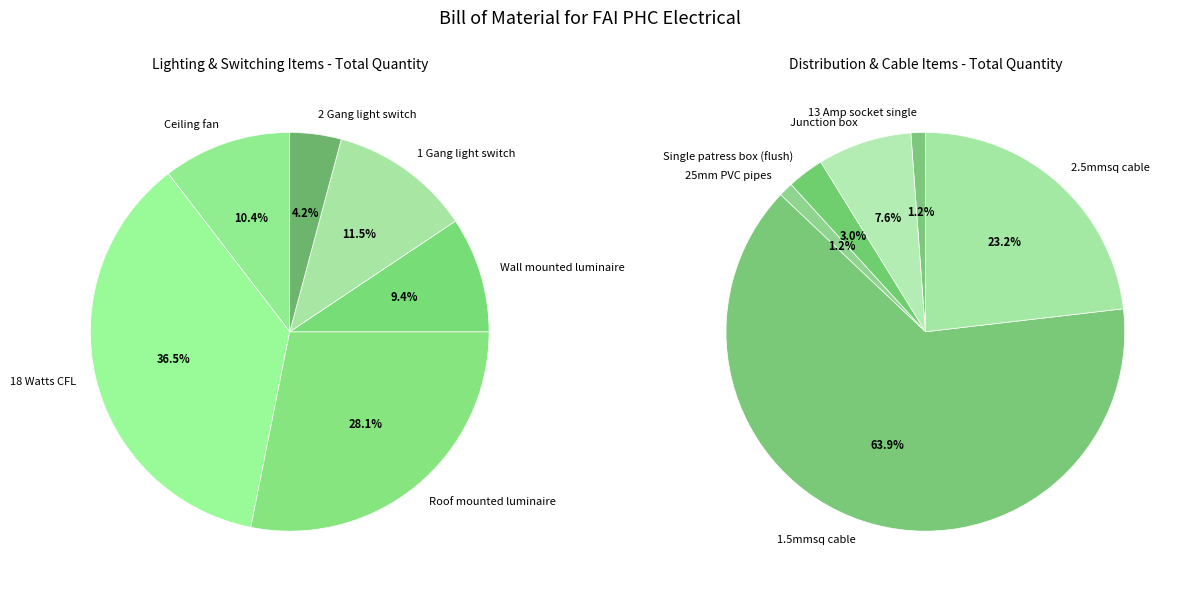

Which category has the smallest portion of the pie?

2 Gang light switch